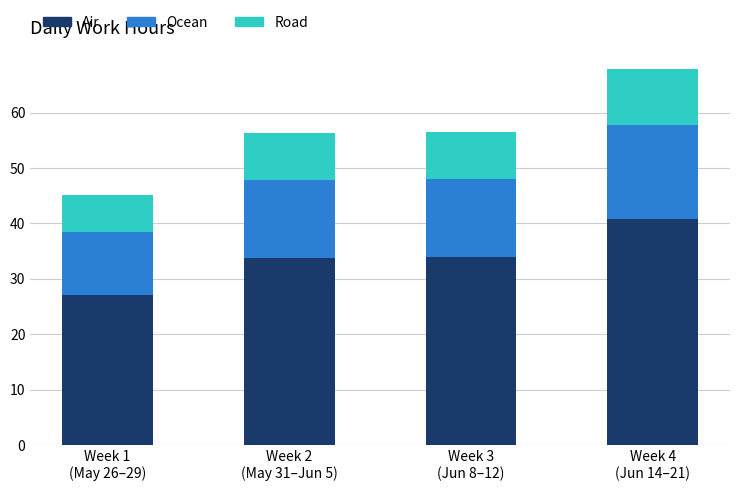

What is the highest value of the Air series?

40.7